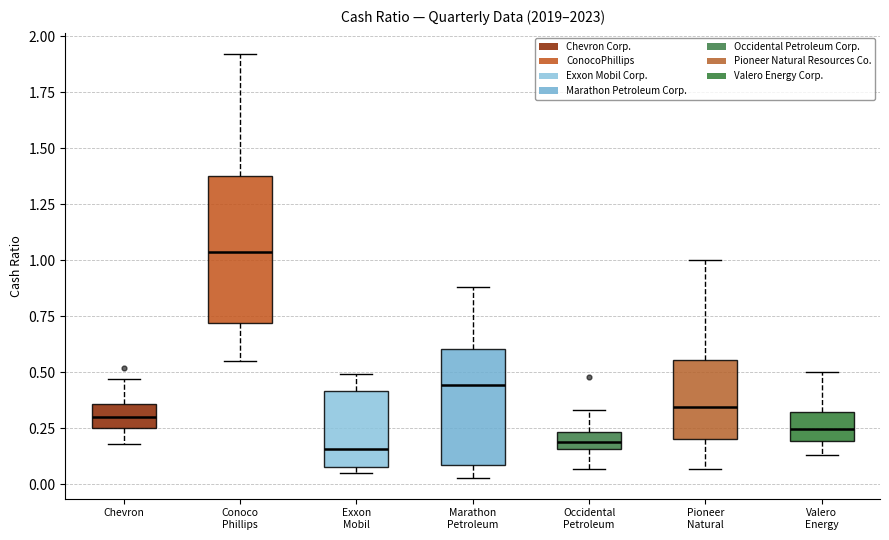

Reading left to right, transcribe this box plot: for each box, give where its median line is, the range the box spans, and where its two whiskers end, as read against the y-axis. The values are not printed on the chart, so give them approximately, as read against the axis.

Chevron: median 0.30, box 0.25 to 0.35, whiskers 0.20 to 0.45
Conoco Phillips: median 1.05, box 0.70 to 1.40, whiskers 0.55 to 1.90
Exxon Mobil: median 0.15, box 0.10 to 0.40, whiskers 0.05 to 0.50
Marathon Petroleum: median 0.45, box 0.10 to 0.60, whiskers 0.05 to 0.90
Occidental Petroleum: median 0.20, box 0.15 to 0.25, whiskers 0.05 to 0.35
Pioneer Natural: median 0.35, box 0.20 to 0.55, whiskers 0.05 to 1.00
Valero Energy: median 0.25, box 0.20 to 0.30, whiskers 0.15 to 0.50